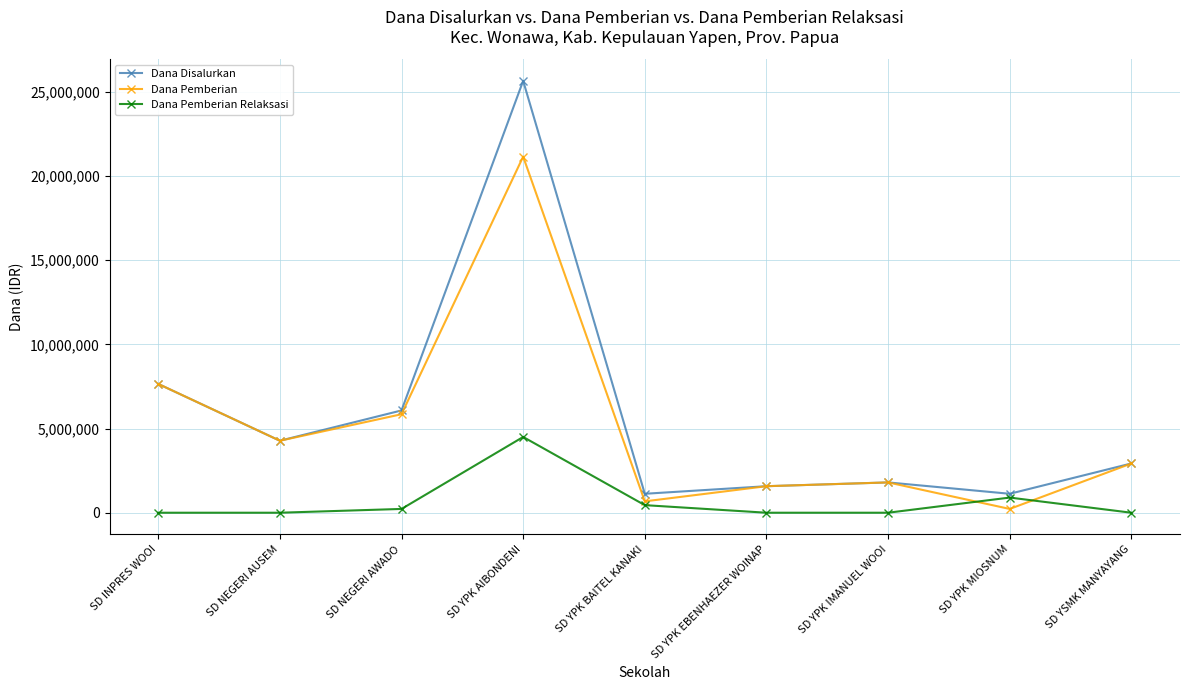

Reading right to left, extract all data points from this chart.

Dana Disalurkan: SD YSMK MANYAYANG=2925000	SD YPK MIOSNUM=1125000	SD YPK IMANUEL WOOI=1800000	SD YPK EBENHAEZER WOINAP=1575000	SD YPK BAITEL KANAKI=1125000	SD YPK AIBONDENI=25650000	SD NEGERI AWADO=6075000	SD NEGERI AUSEM=4275000	SD INPRES WOOI=7650000
Dana Pemberian: SD YSMK MANYAYANG=2925000	SD YPK MIOSNUM=225000	SD YPK IMANUEL WOOI=1800000	SD YPK EBENHAEZER WOINAP=1575000	SD YPK BAITEL KANAKI=675000	SD YPK AIBONDENI=21150000	SD NEGERI AWADO=5850000	SD NEGERI AUSEM=4275000	SD INPRES WOOI=7650000
Dana Pemberian Relaksasi: SD YSMK MANYAYANG=0	SD YPK MIOSNUM=900000	SD YPK IMANUEL WOOI=0	SD YPK EBENHAEZER WOINAP=0	SD YPK BAITEL KANAKI=450000	SD YPK AIBONDENI=4500000	SD NEGERI AWADO=225000	SD NEGERI AUSEM=0	SD INPRES WOOI=0